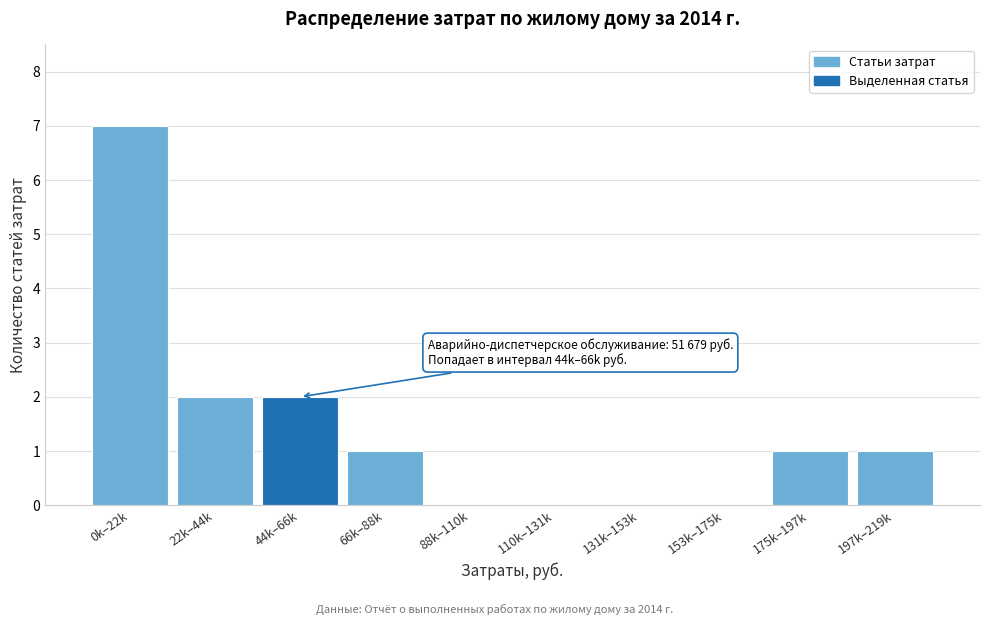

Reading left to right, what are all the values shown in this chart?

0k–22k=7	22k–44k=2	44k–66k=2	66k–88k=1	88k–110k=0	110k–131k=0	131k–153k=0	153k–175k=0	175k–197k=1	197k–219k=1